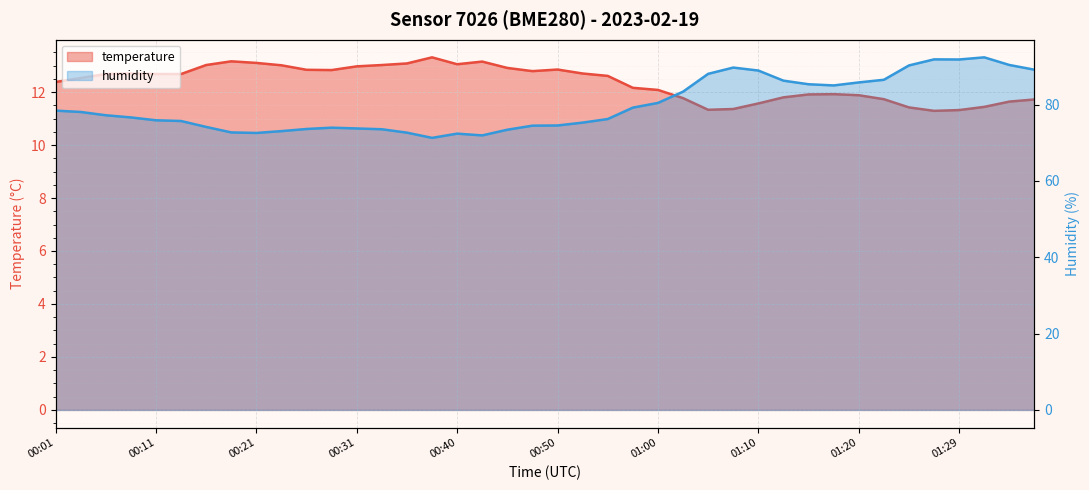

Reading right to left, transcribe all the data shown in this chart.

temperature: 11.7	11.6	11.4	11.3	11.3	11.4	11.7	11.9	11.9	11.9	11.8	11.6	11.4	11.3	11.8	12.1	12.2	12.6	12.7	12.8	12.8	12.9	13.2	13.1	13.3	13.1	13.0	13.0	12.8	12.8	13.0	13.1	13.2	13.0	12.7	12.7	12.7	12.7	12.5	12.4
humidity: 89.1	90.4	92.4	91.8	91.8	90.3	86.5	85.8	85.0	85.3	86.3	88.9	89.7	88.1	83.4	80.4	79.2	76.2	75.3	74.5	74.5	73.4	71.9	72.4	71.3	72.7	73.5	73.8	74.0	73.6	73.0	72.6	72.7	74.2	75.7	75.9	76.6	77.2	78.1	78.4